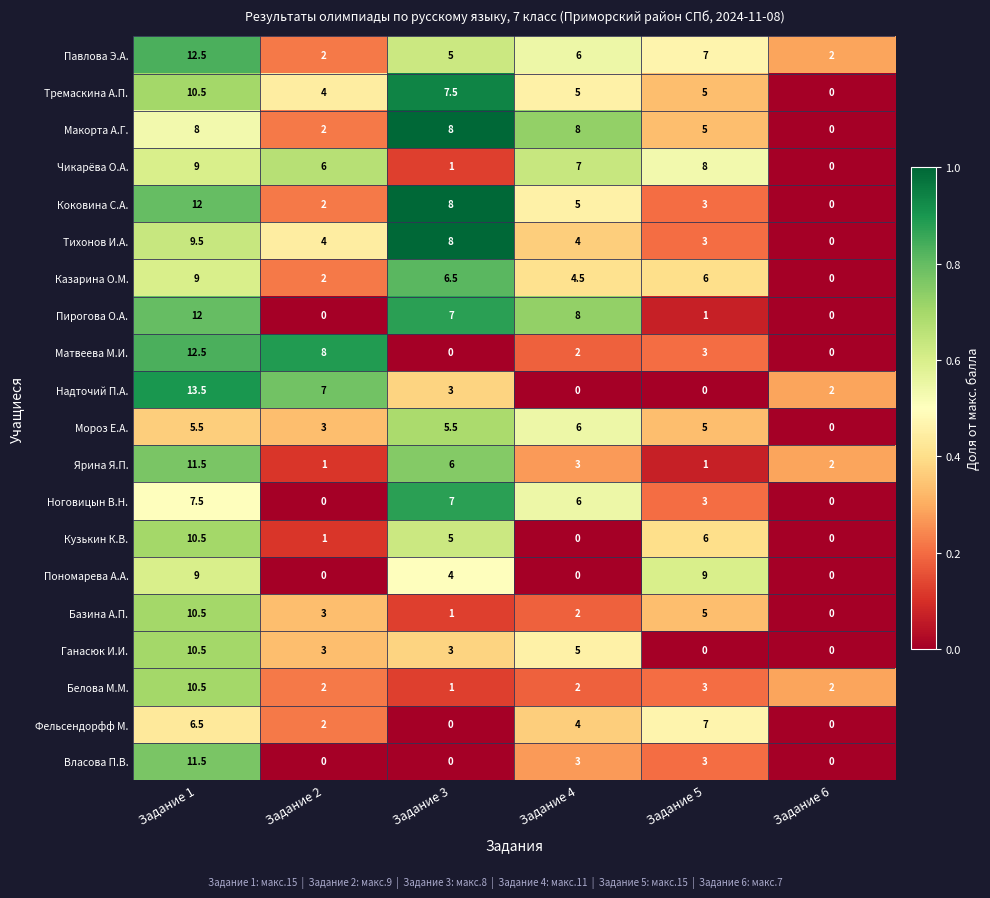

What is the difference between the highest and lowest values at Задание 1?

8.0